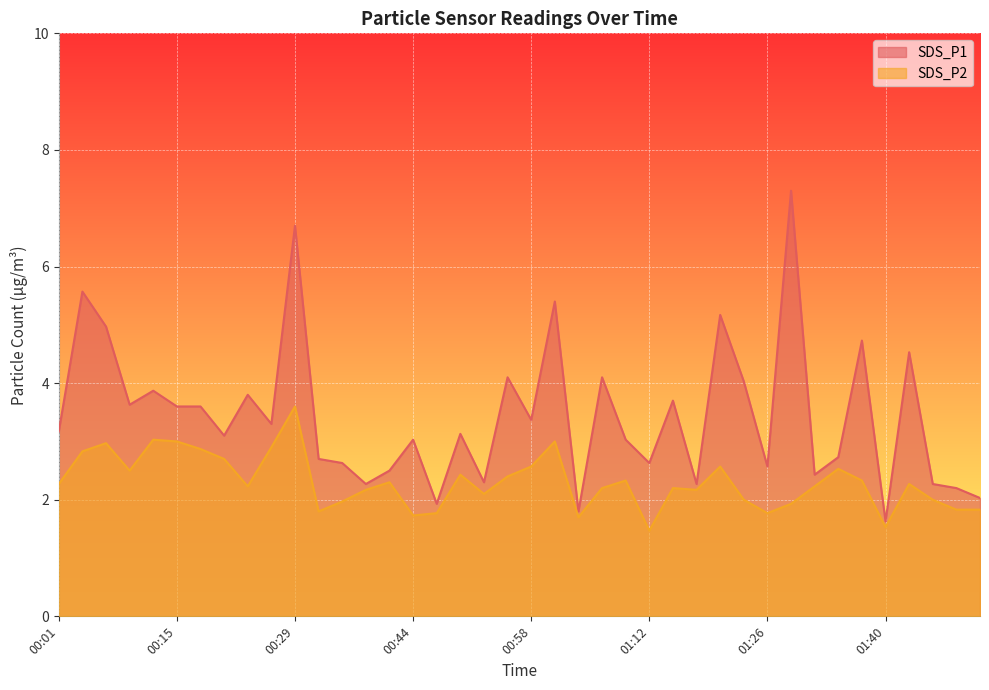

Where does the SDS_P2 series first go above 2?

00:01